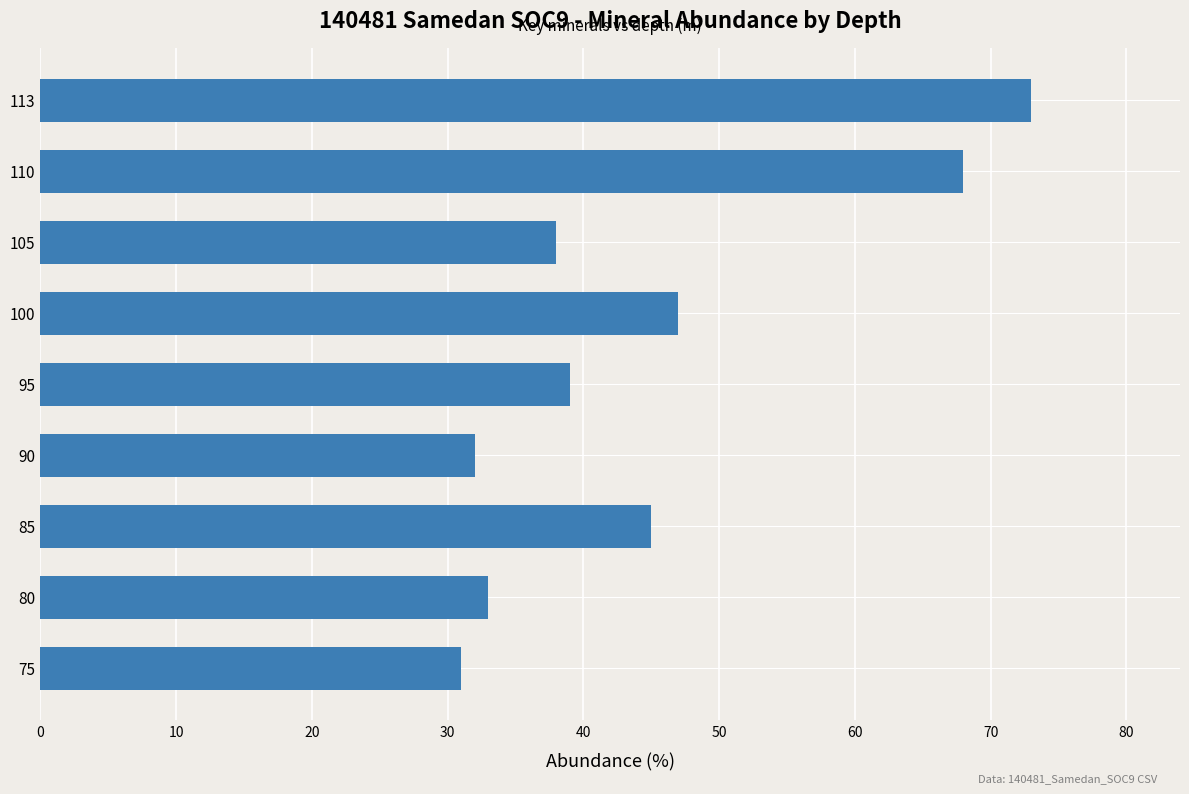

Where is the data nearest to the value 52?

100